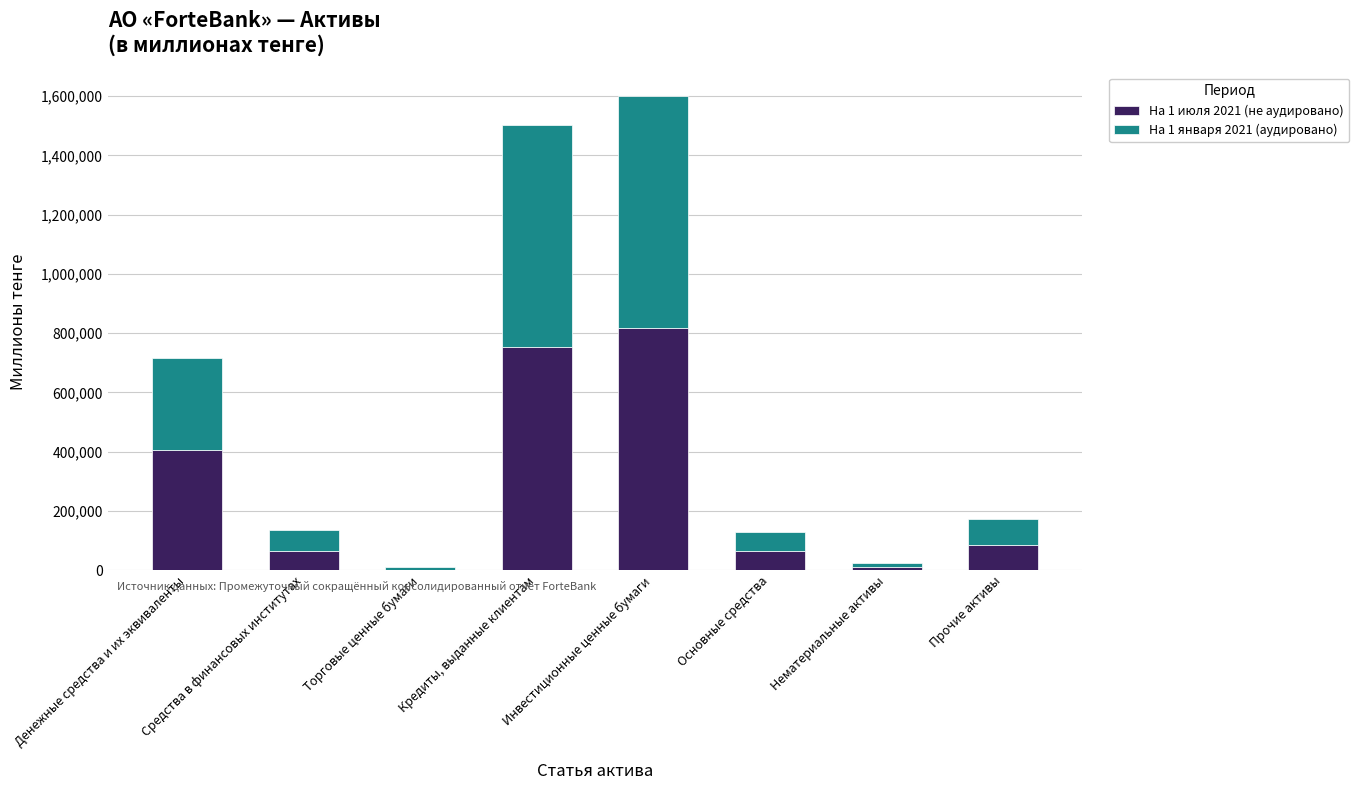

What is the maximum value for На 1 июля 2021 (не аудировано)?

819009